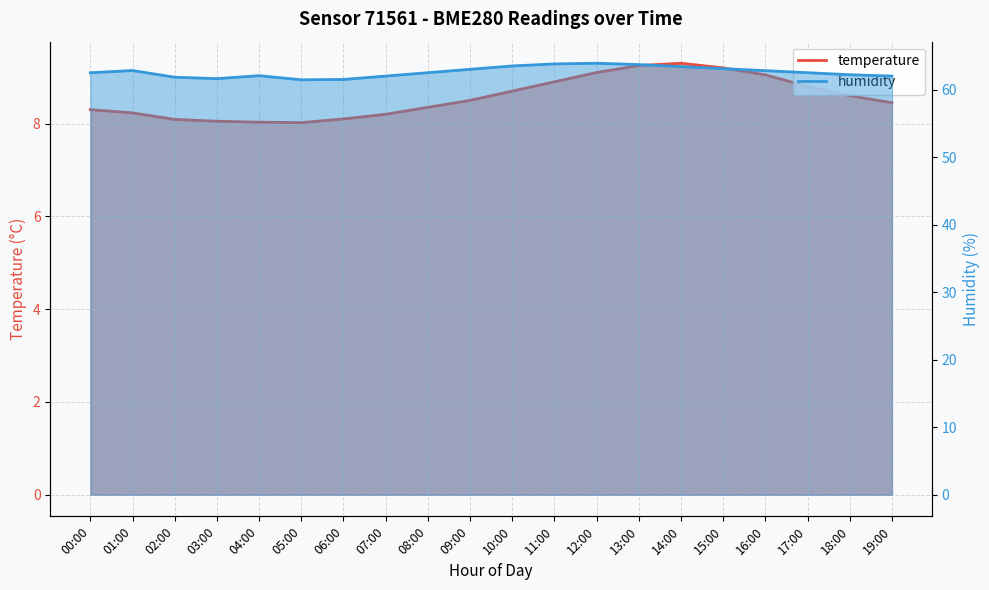

At which label does temperature reach its peak?

14:00